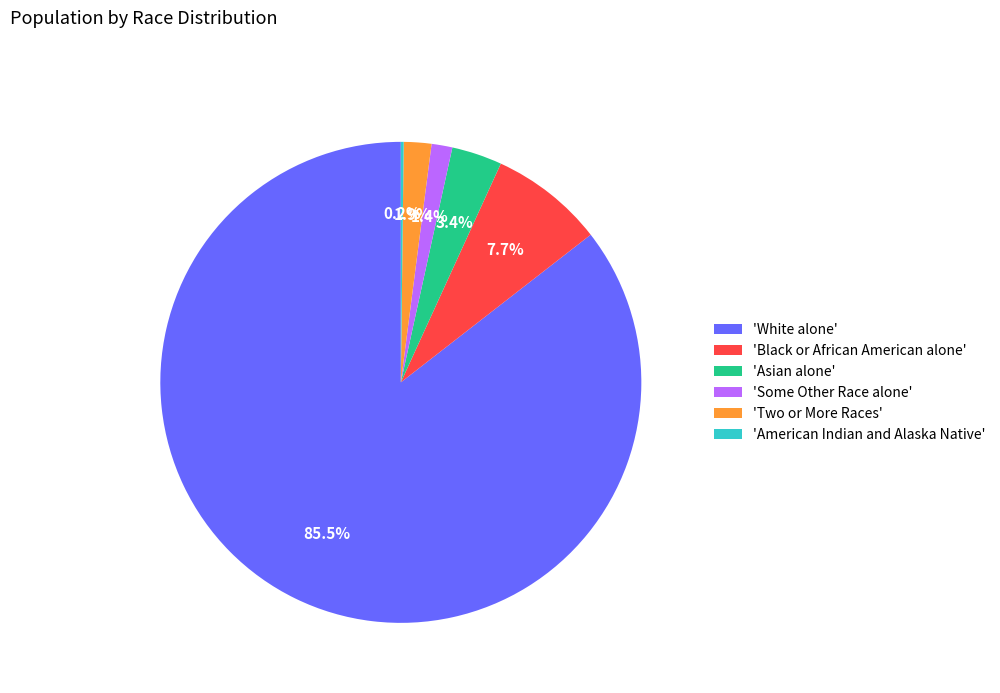

Do 'White alone' and 'Two or More Races' together represent more than half of the pie?

Yes